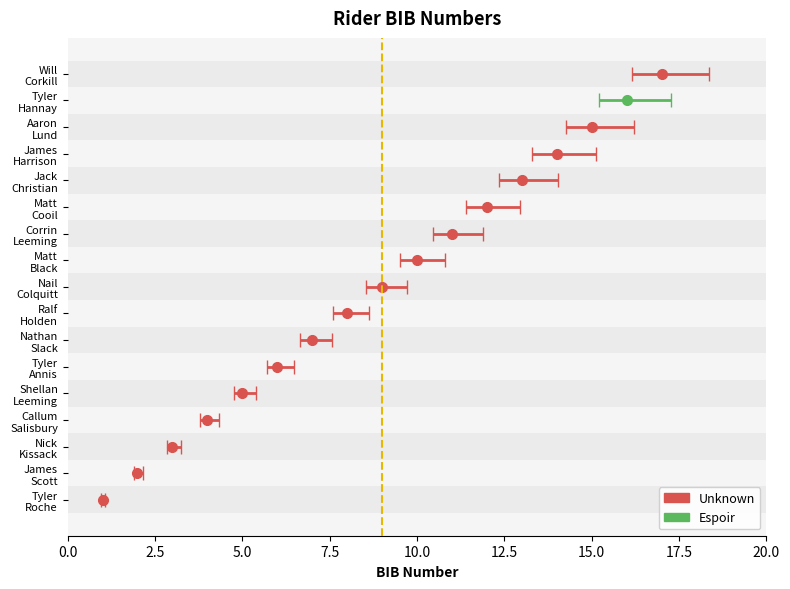

Which has a higher value, Matt
Black or Will
Corkill?

Will
Corkill